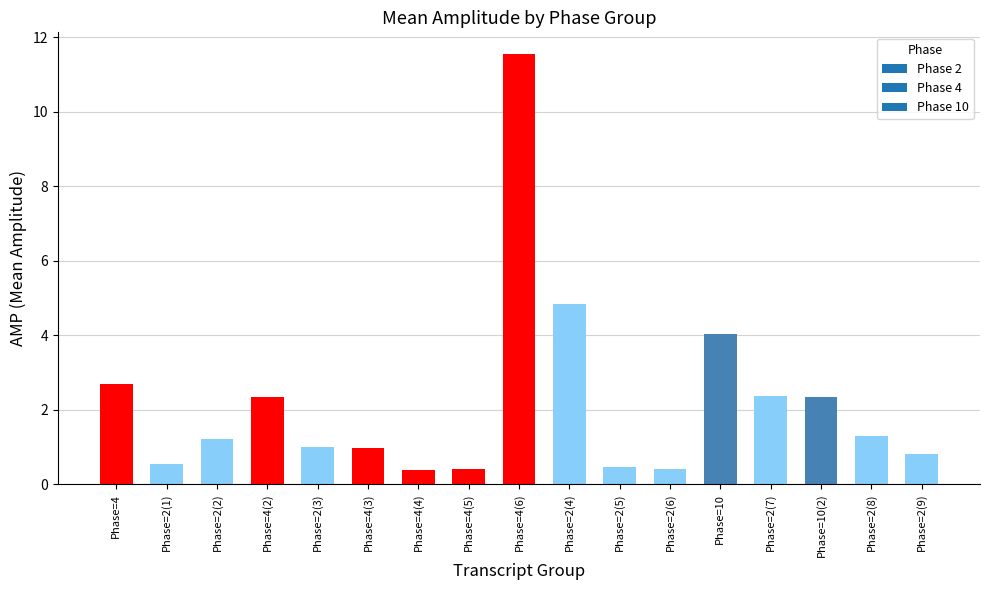

What is the difference between the maximum and second lowest values?

11.1